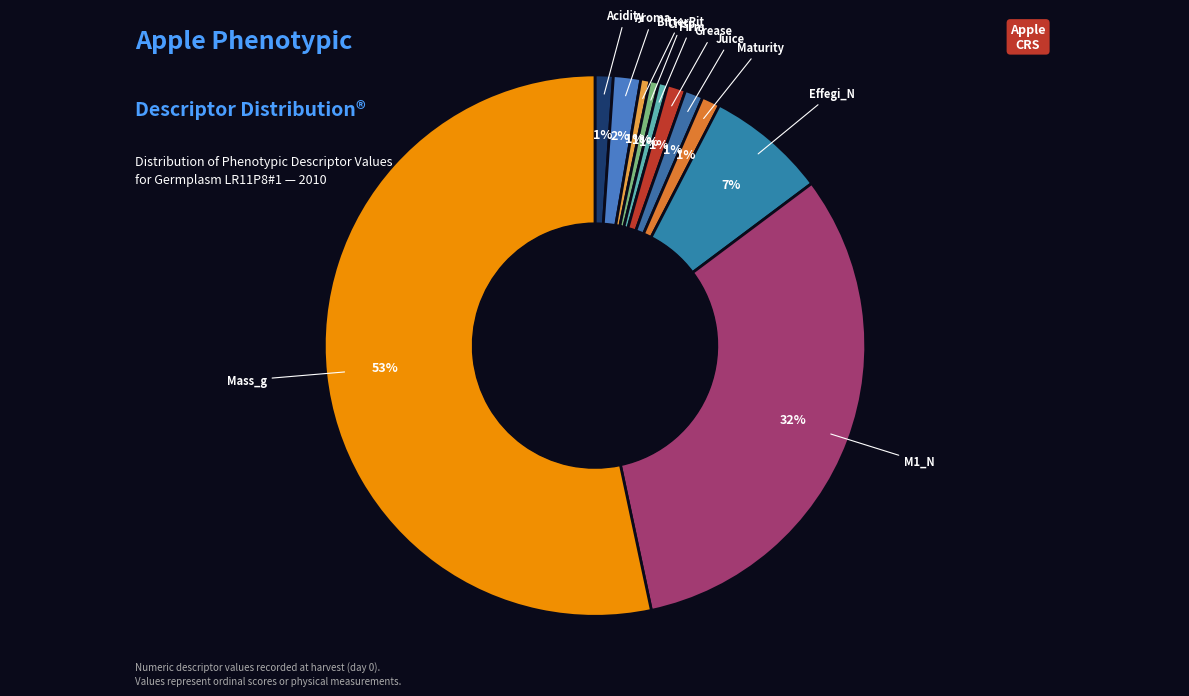

Is the sum of M1_N and Acidity greater than half?

No